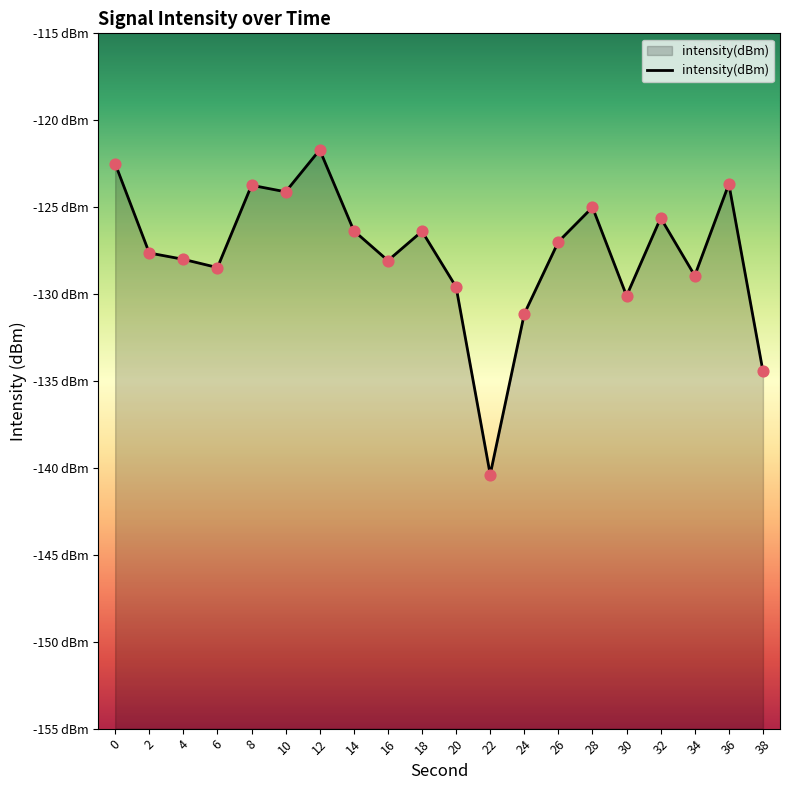

What is the change in value from 0 to 34?

-6.4